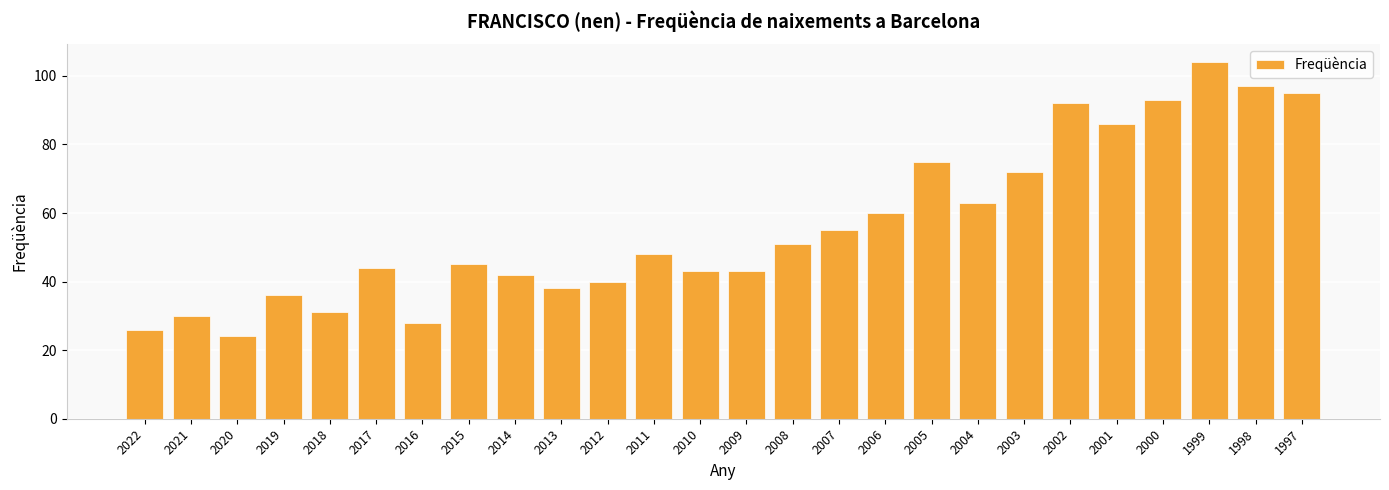

Are the bars grouped side by side (vs. stacked)?

No